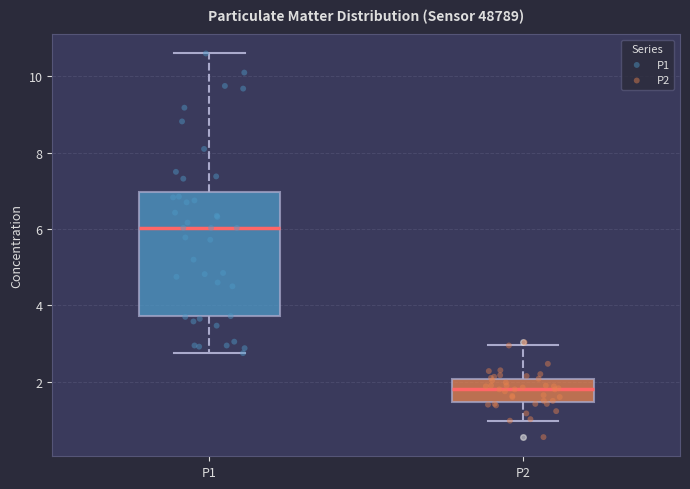

Where does the lower whisker of the box for P2 end on the y-axis? The values are not printed on the chart, so give them approximately, as read against the axis.

1.0